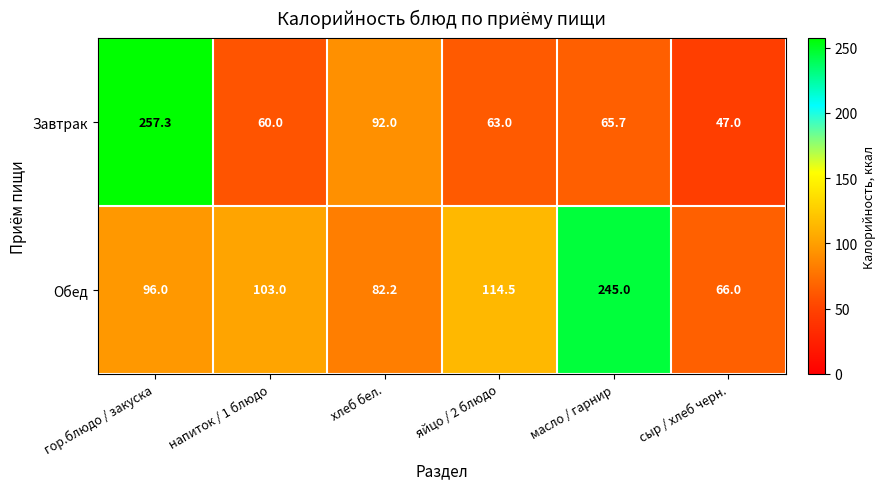

How many categories are shown in the chart?

6